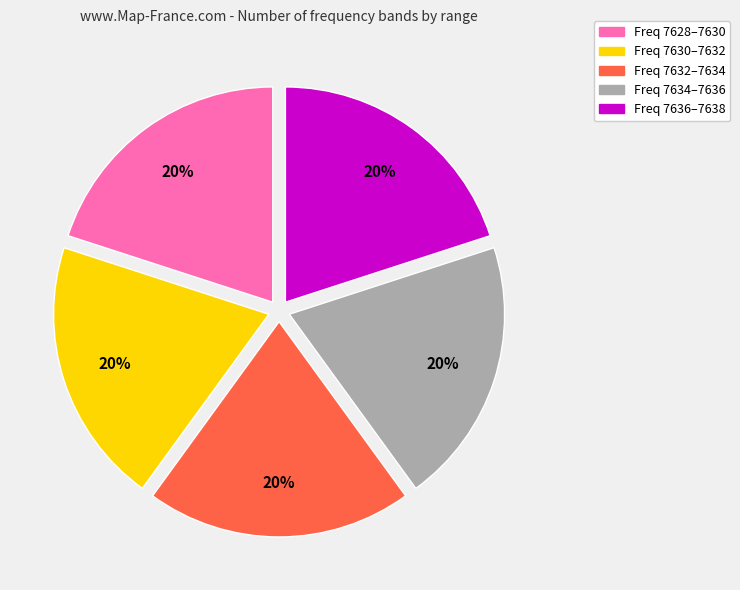

Is there any slice that represents more than half of the pie?

No